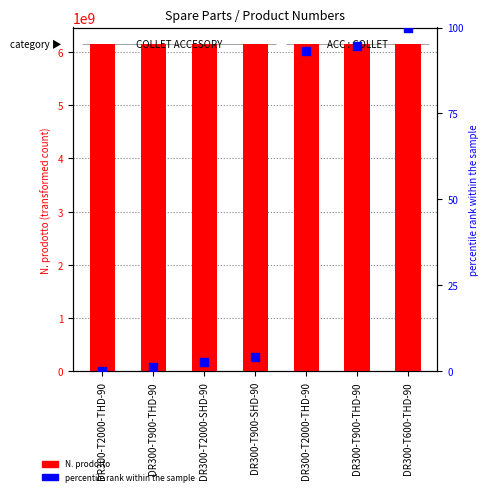

What is the total value across all series at DR300-T900-THD-90?

6151760441.4